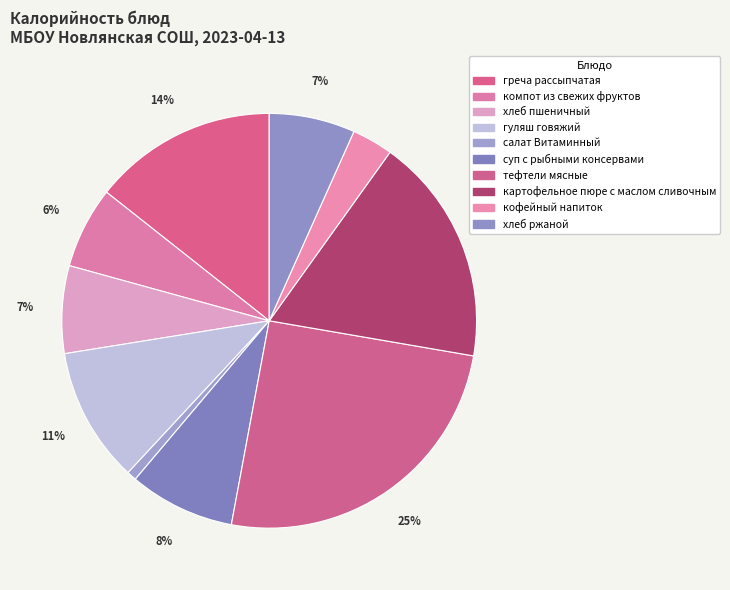

Which category has the biggest portion of the pie?

тефтели мясные